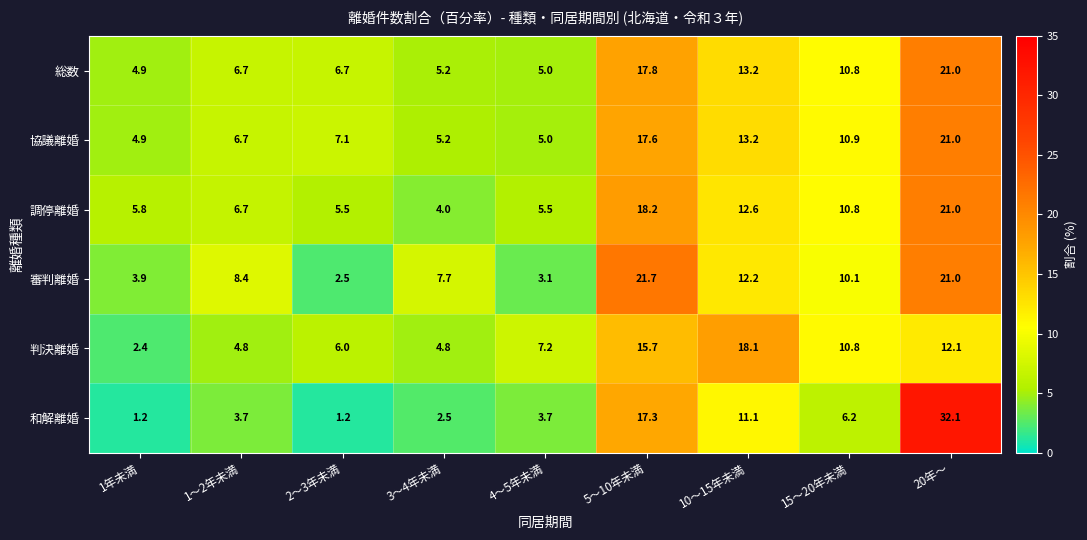

At 5～10年未満, list the series in order from largest to smallest.

審判離婚, 調停離婚, 総数, 協議離婚, 和解離婚, 判決離婚